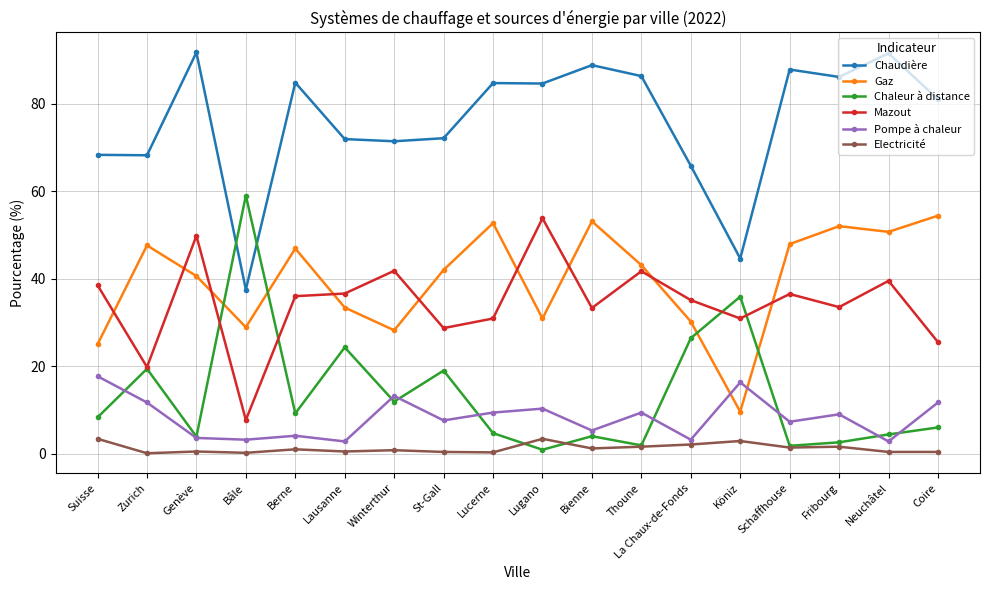

Which series has the widest spread of values?

Chaleur à distance